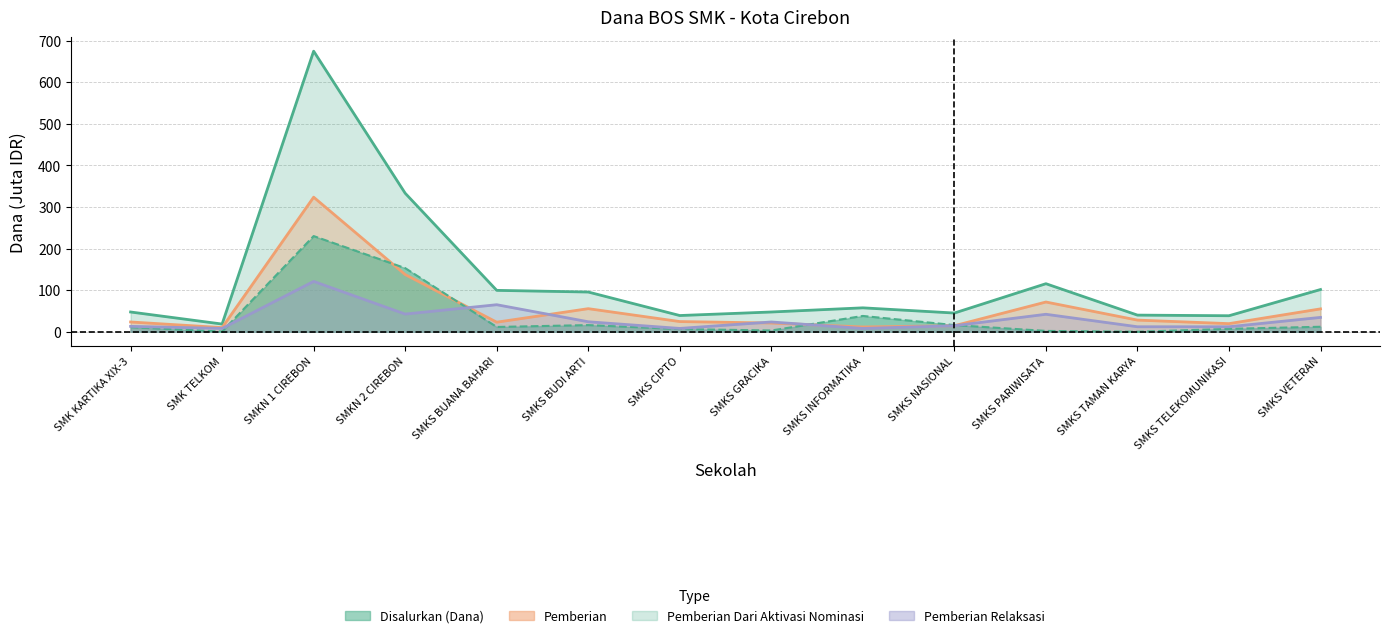

What is the label of the 9th point from the left?

SMKS INFORMATIKA